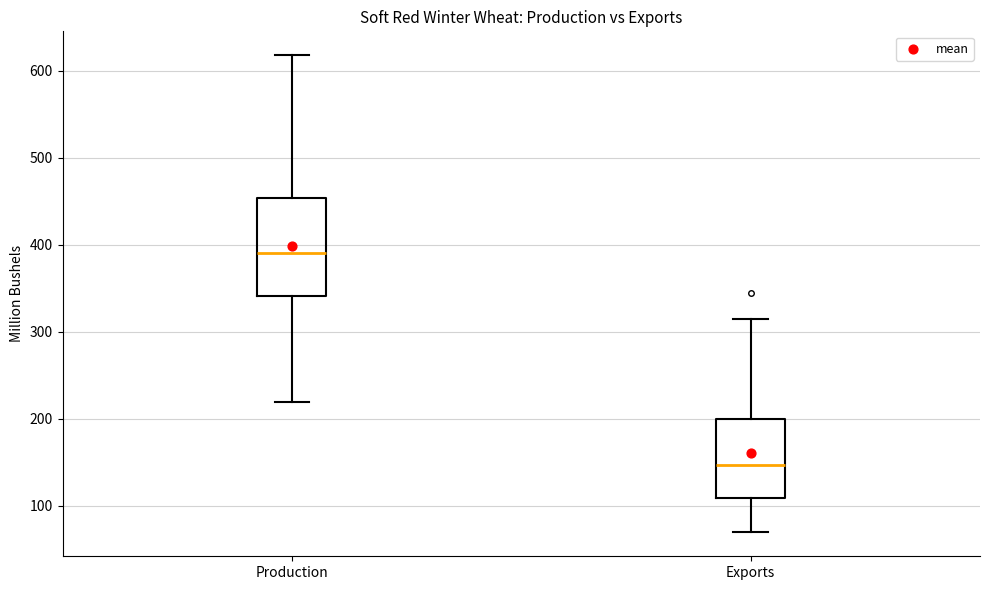

Reading left to right, read every box against the y-axis: the position of its median line, the range the box covers, and the ends of its whiskers. The values are not printed on the chart, so give them approximately, as read against the axis.

Production: median 390, box 340 to 450, whiskers 220 to 620
Exports: median 150, box 110 to 200, whiskers 70 to 320